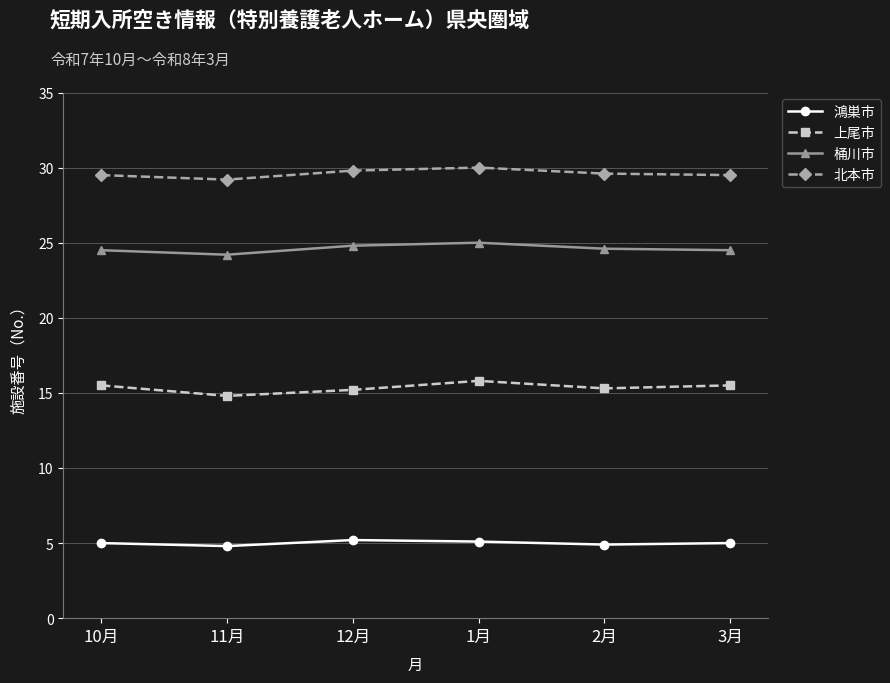

Is it true that 桶川市 equals 42.7 at 3月?

False